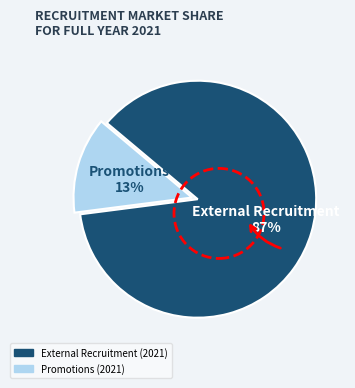

Does any single category account for the majority?

Yes